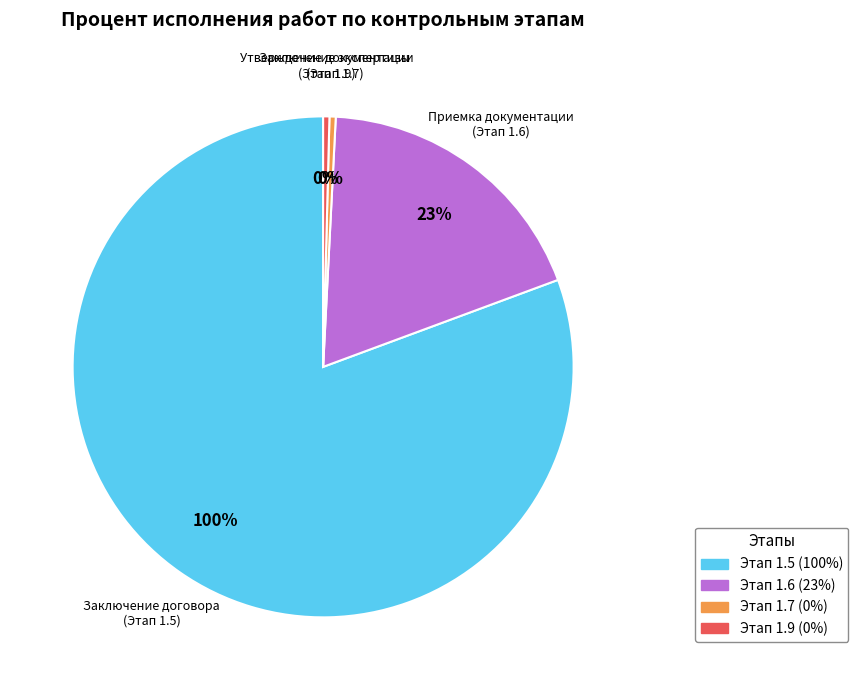

The Заключение договора на разработку проектной документации slice represents 76% of the pie. True or false?

False